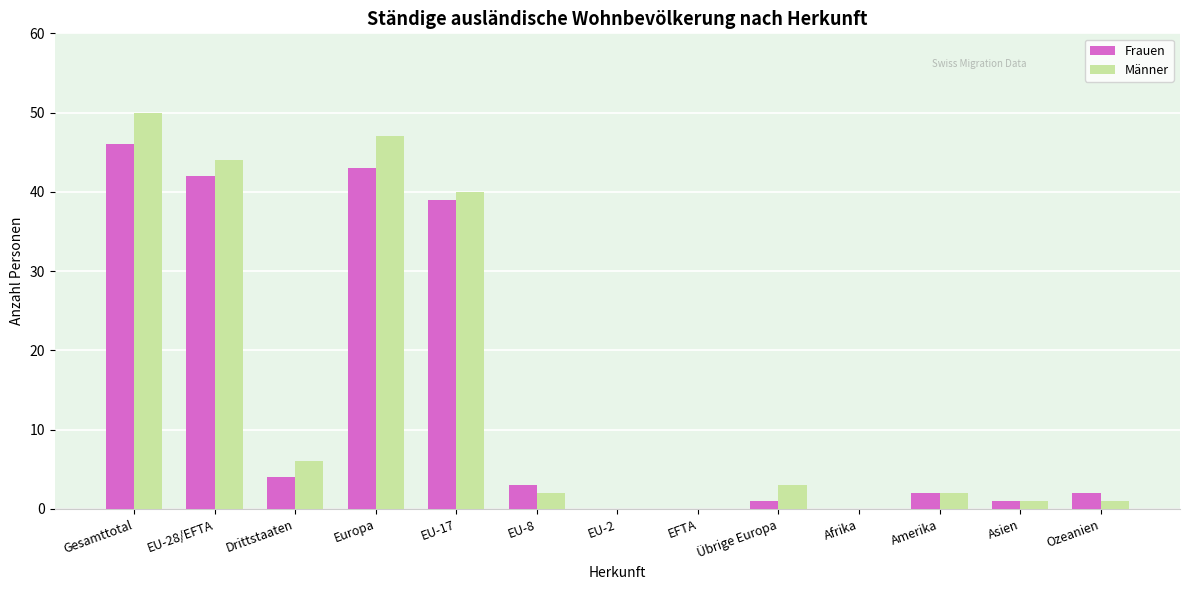

What is the total value across all series at EU-8?

5